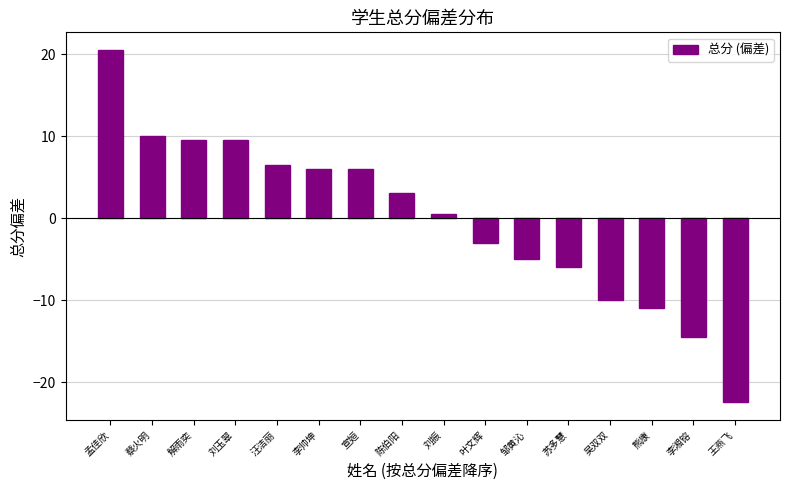

What is the minimum value shown in the chart?

-22.5